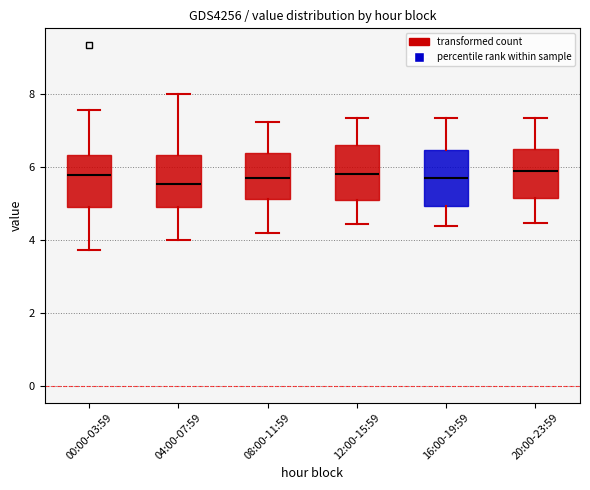

Reading left to right, transcribe this box plot: for each box, give where its median line is, the range the box spans, and where its two whiskers end, as read against the y-axis. The values are not printed on the chart, so give them approximately, as read against the axis.

00:00-03:59: median 5.8, box 5.0 to 6.4, whiskers 3.8 to 7.6
04:00-07:59: median 5.6, box 5.0 to 6.4, whiskers 4.0 to 8.0
08:00-11:59: median 5.8, box 5.2 to 6.4, whiskers 4.2 to 7.2
12:00-15:59: median 5.8, box 5.2 to 6.6, whiskers 4.4 to 7.4
16:00-19:59: median 5.8, box 5.0 to 6.4, whiskers 4.4 to 7.4
20:00-23:59: median 6.0, box 5.2 to 6.4, whiskers 4.4 to 7.4